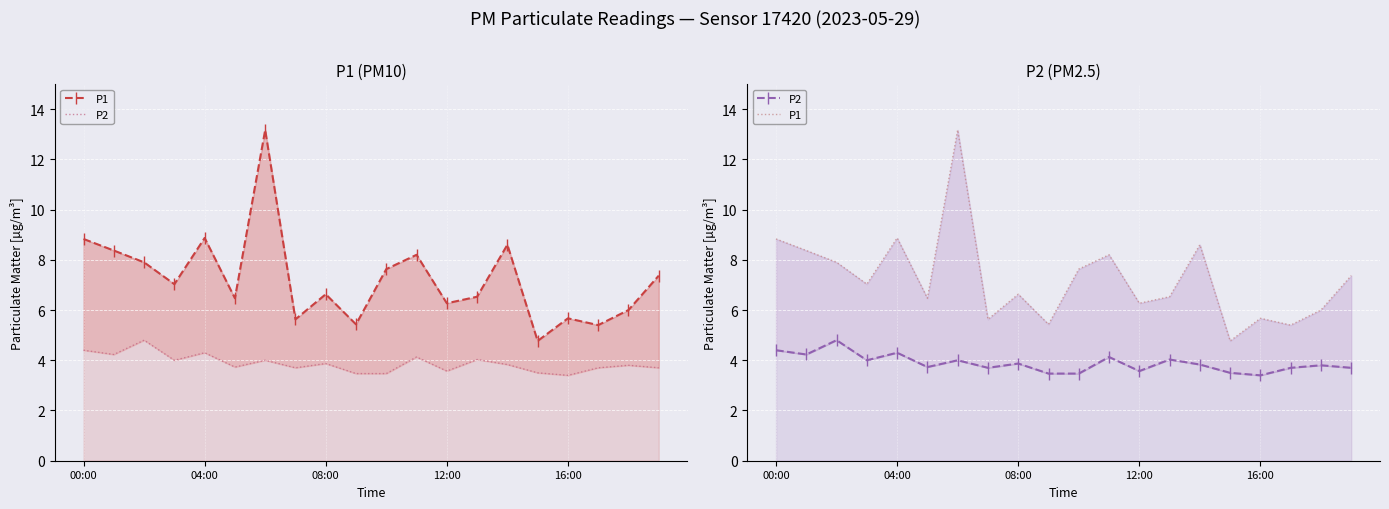

What are all the series names shown in the legend?

P1, P2